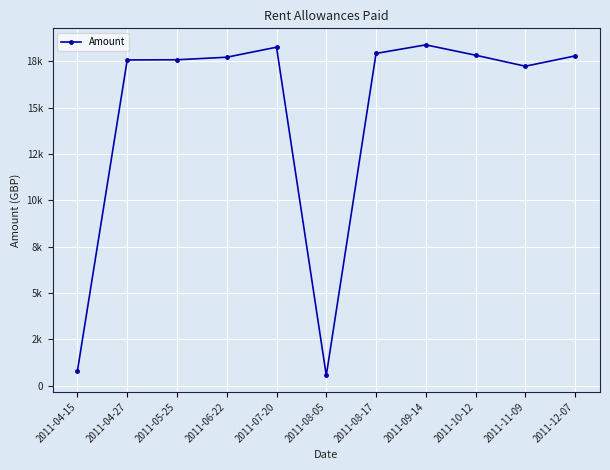

Does the chart have visible grid lines?

Yes